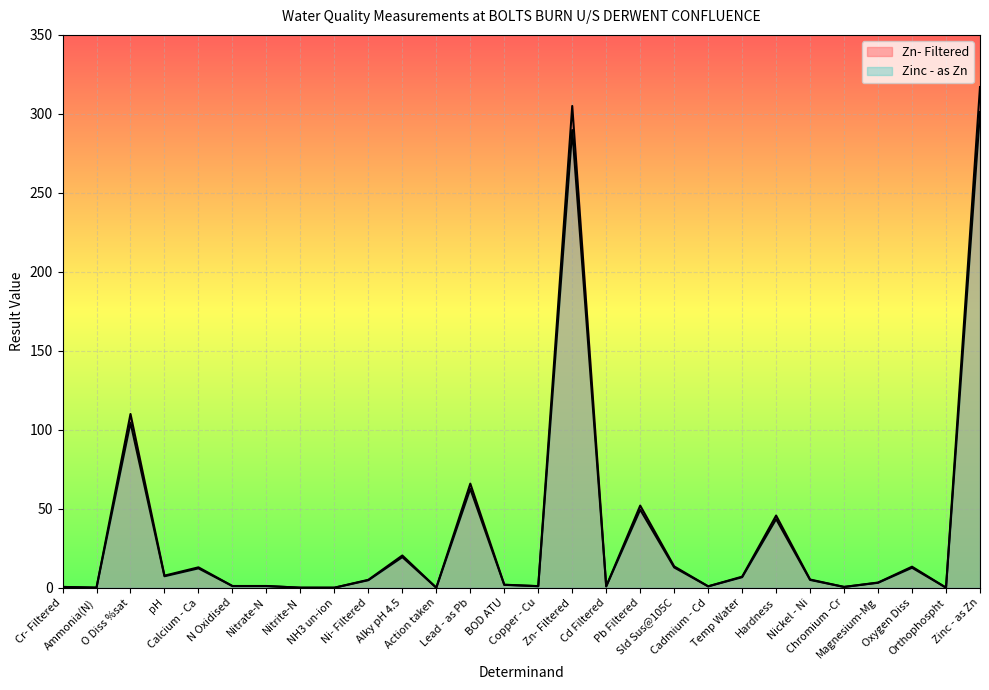

How many lines are shown in the chart?

2